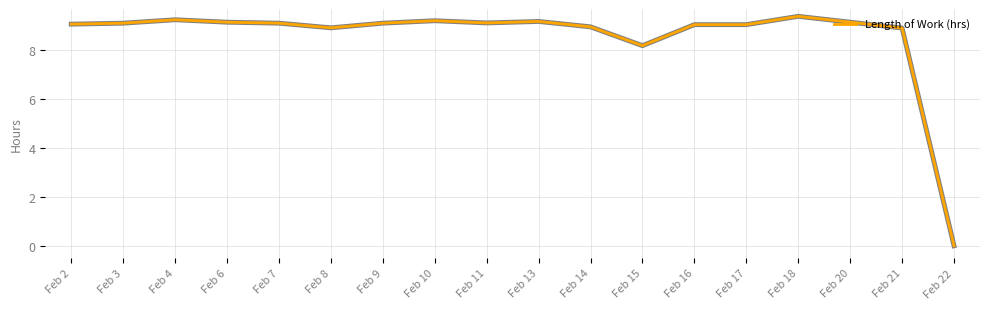

Does the chart have visible grid lines?

Yes